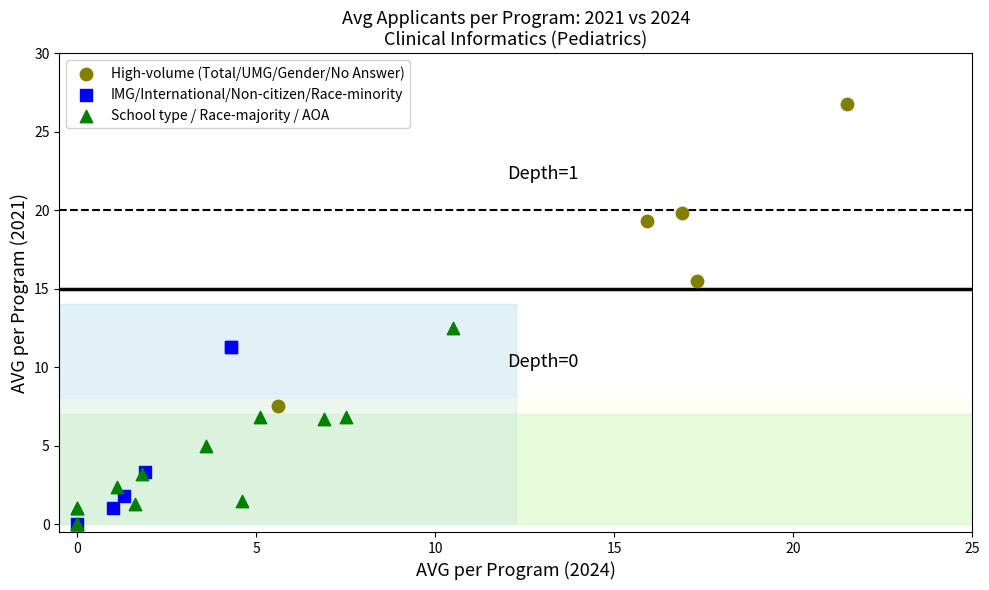

Which series has the widest spread of Y values?

High-volume (Total/UMG/Gender/No Answer)